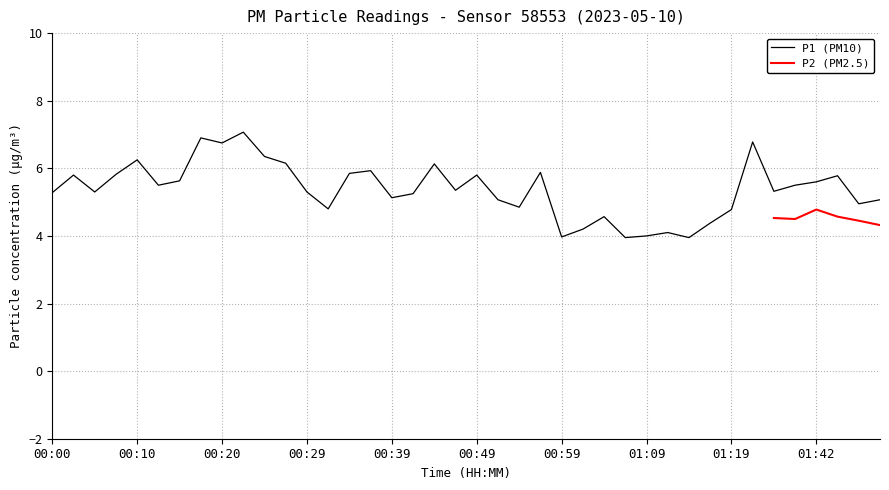

What is the sum of all values?

215.0